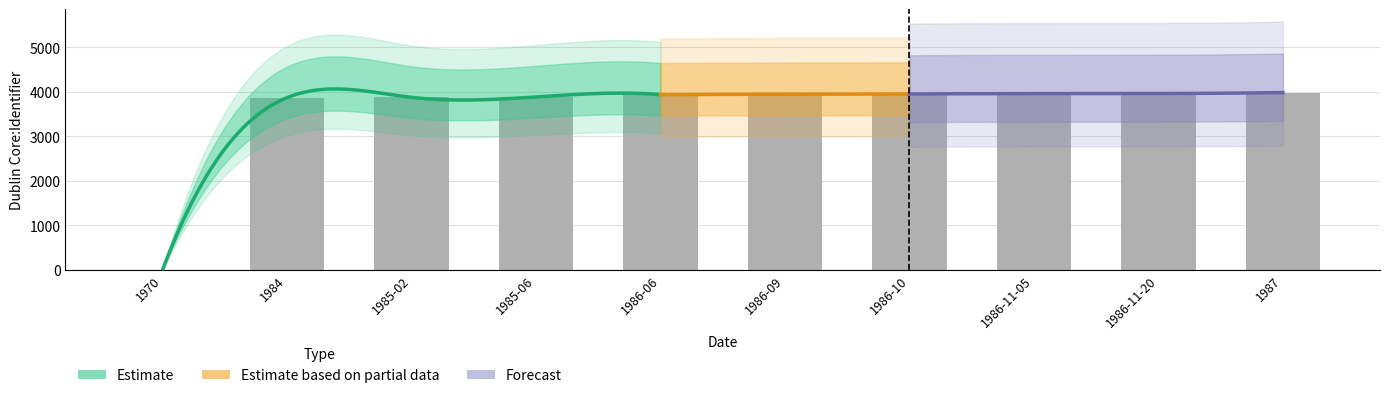

What position from the right is 1986-06?

6